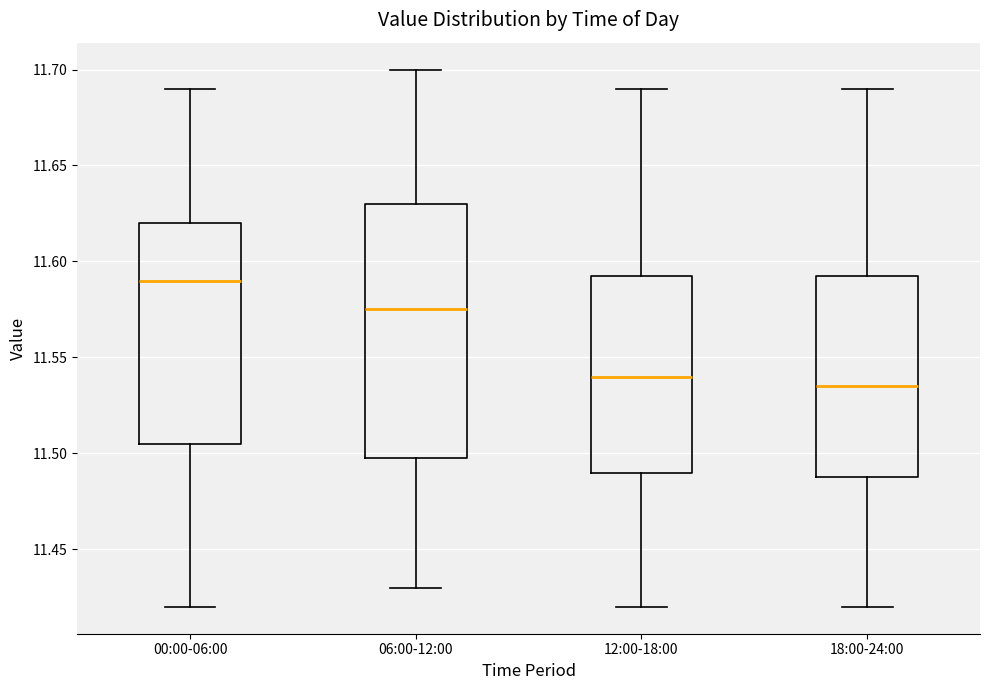

Reading left to right, read every box against the y-axis: the position of its median line, the range the box covers, and the ends of its whiskers. The values are not printed on the chart, so give them approximately, as read against the axis.

00:00-06:00: median 11.590, box 11.505 to 11.620, whiskers 11.420 to 11.690
06:00-12:00: median 11.575, box 11.500 to 11.630, whiskers 11.430 to 11.700
12:00-18:00: median 11.540, box 11.490 to 11.595, whiskers 11.420 to 11.690
18:00-24:00: median 11.535, box 11.490 to 11.595, whiskers 11.420 to 11.690